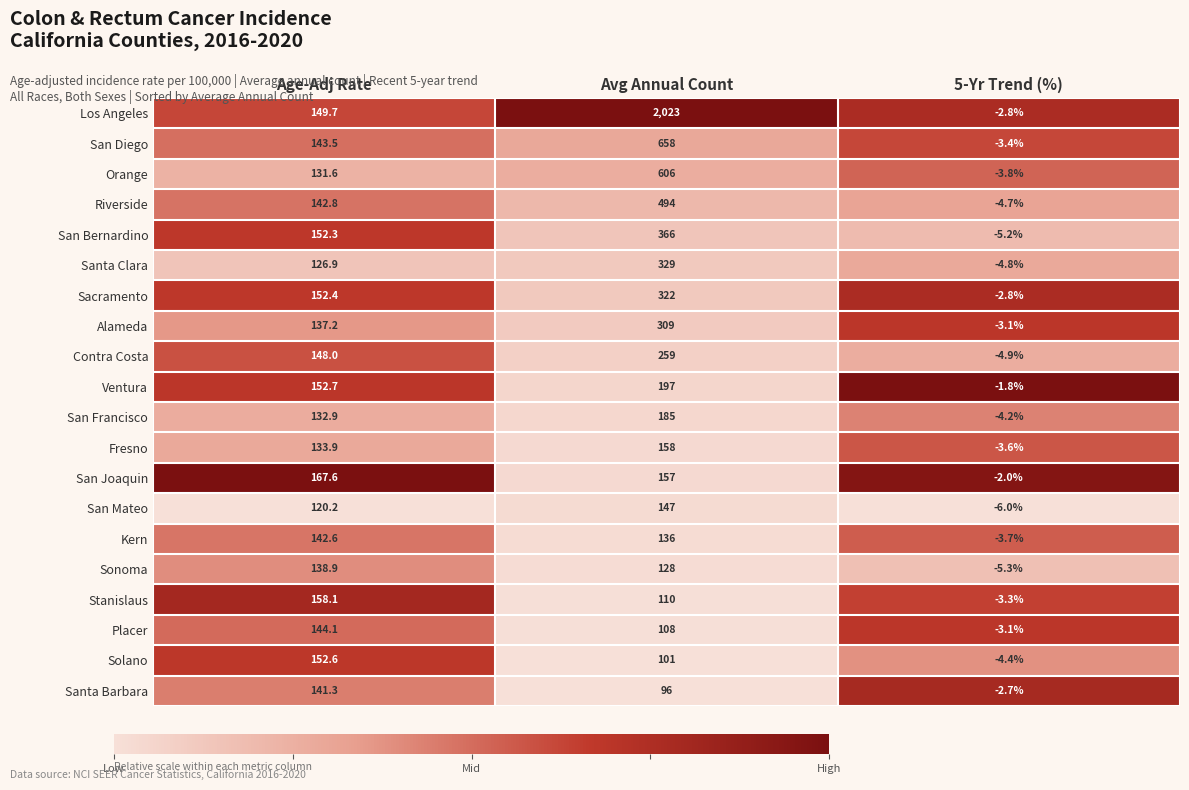

At which label does Santa Clara reach its minimum?

5-Yr Trend (%)